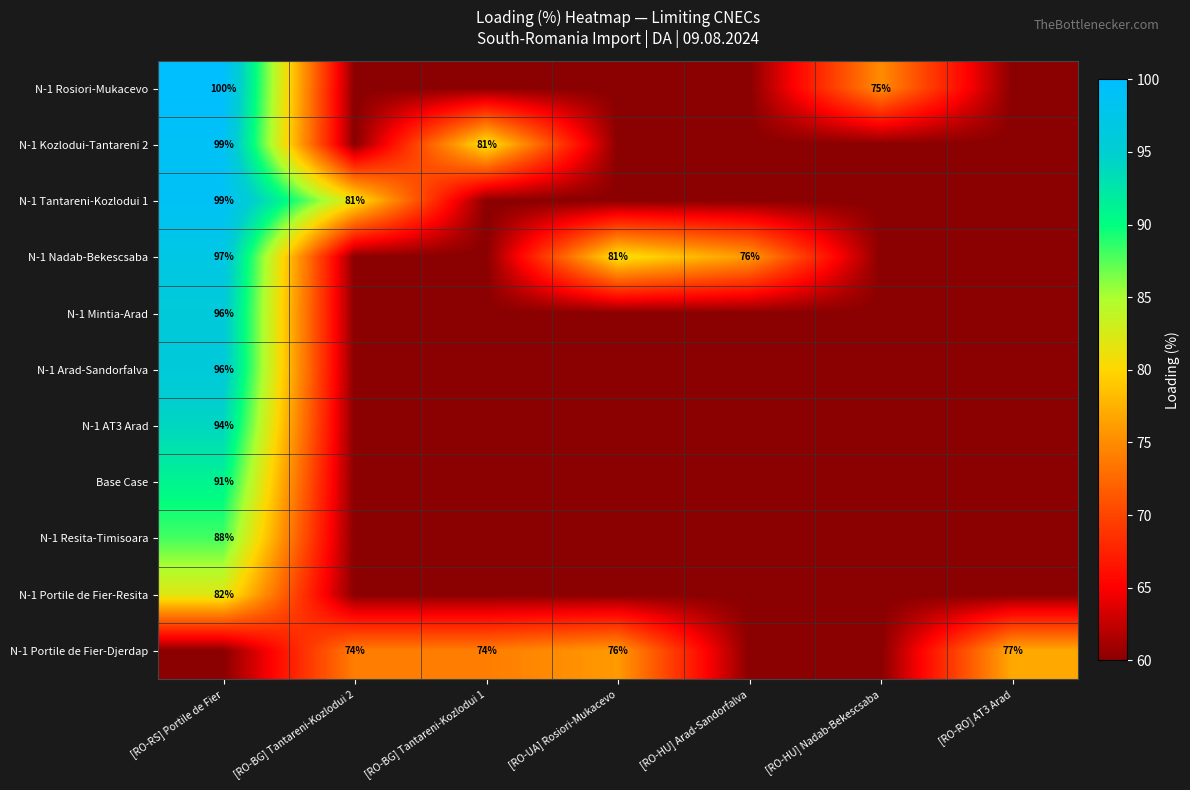

True or false: N-1 Portile de Fier-Djerdap has a value of 74 at [RO-BG] Tantareni-Kozlodui 1.

True